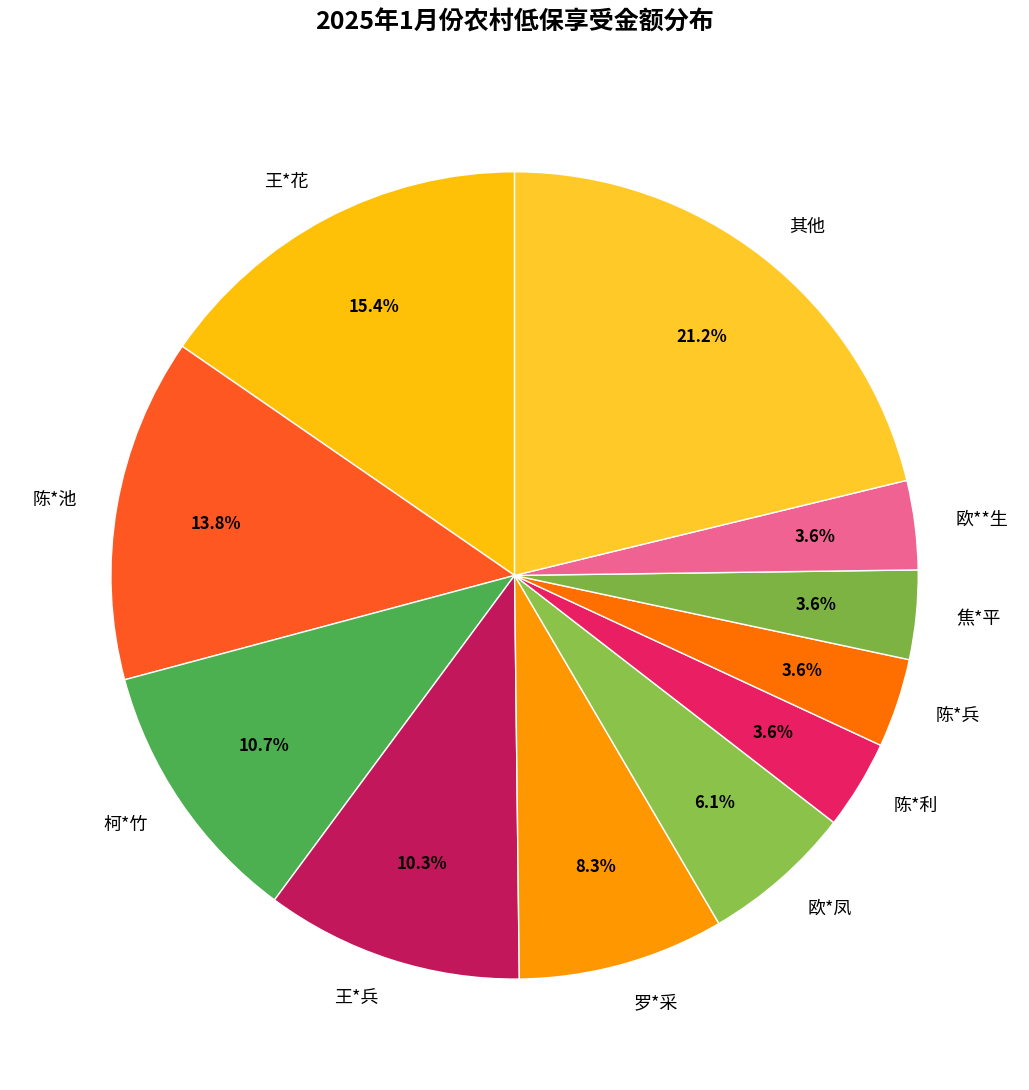

Does 柯*竹 represent more than half of the total?

No